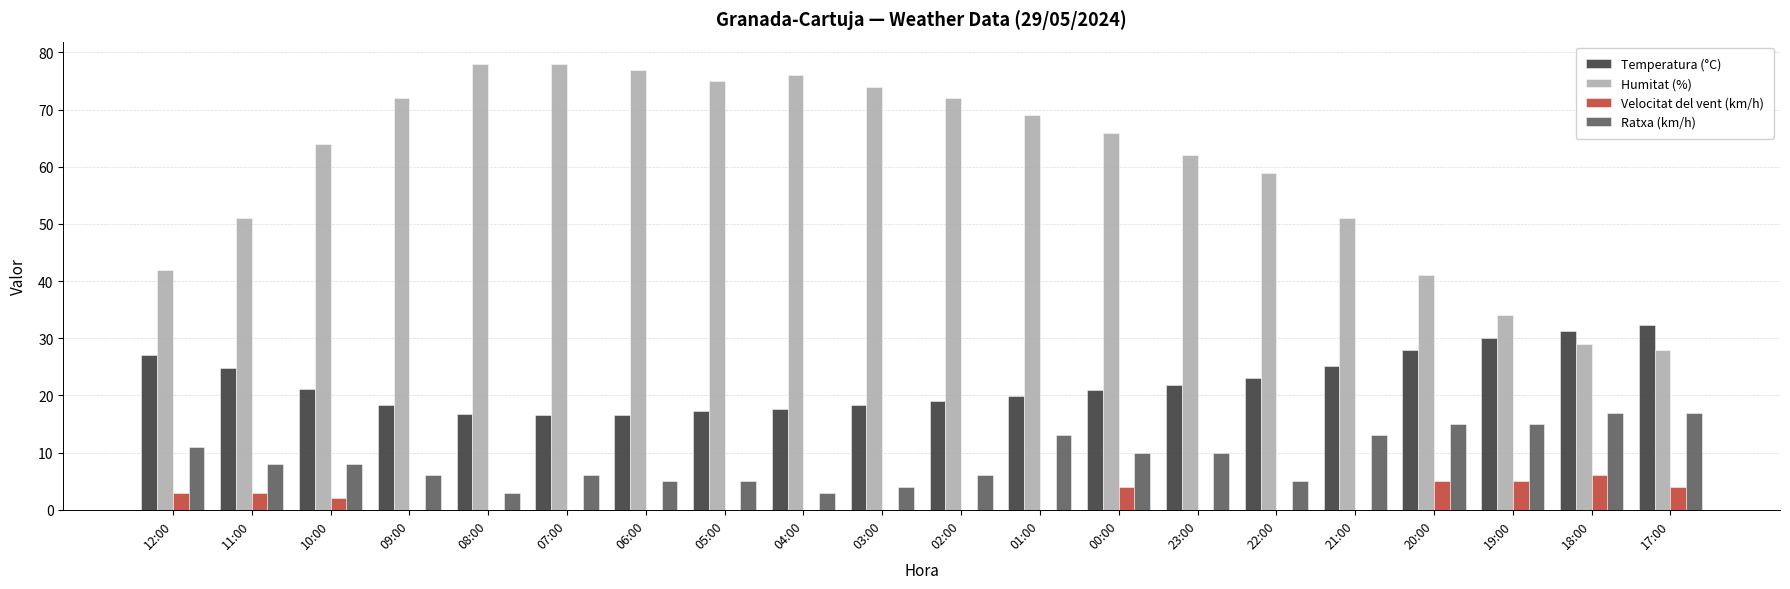

Count the number of data series in this chart.

4